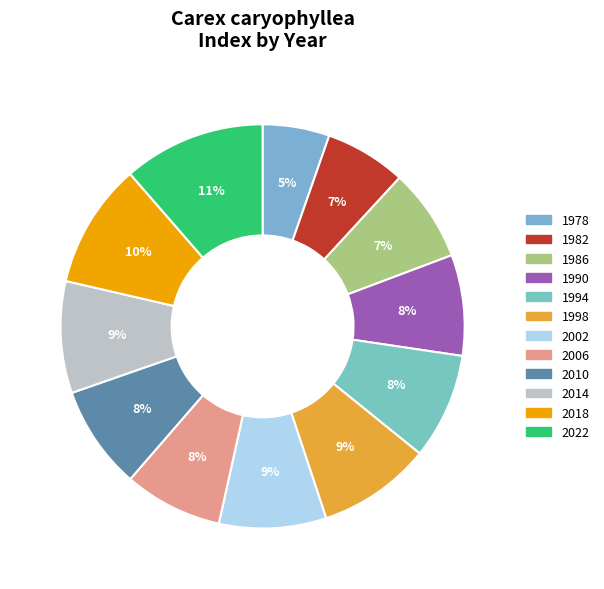

Combined, what portion of the pie is 1990 and 1978?

13.4%